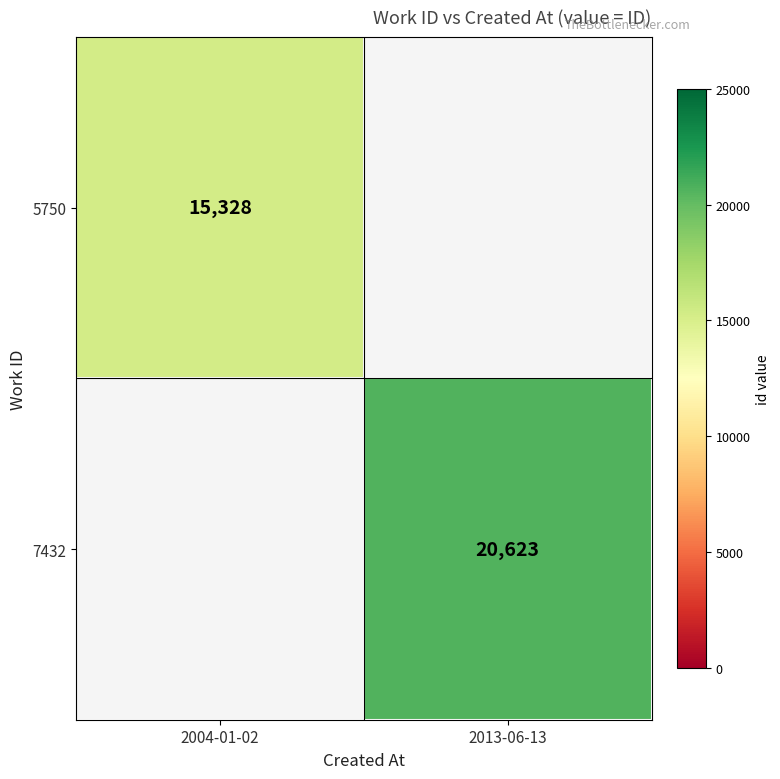

The 5750 series shows 24632 at 2004-01-02. True or false?

False